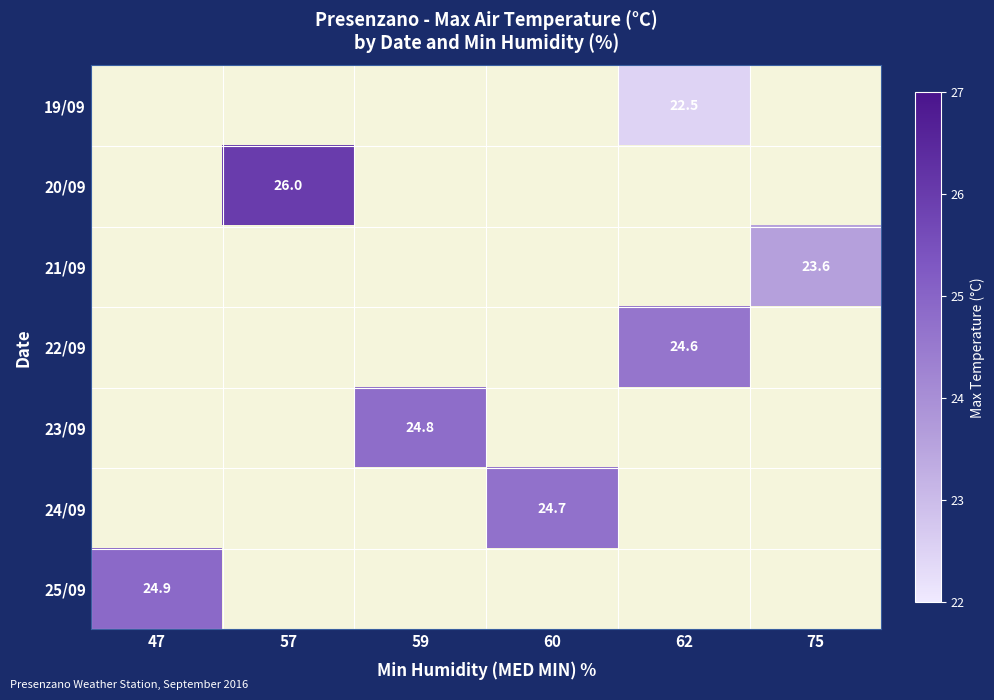

Is the value of 20/09 at 57 greater than the value of 25/09 at 47?

Yes